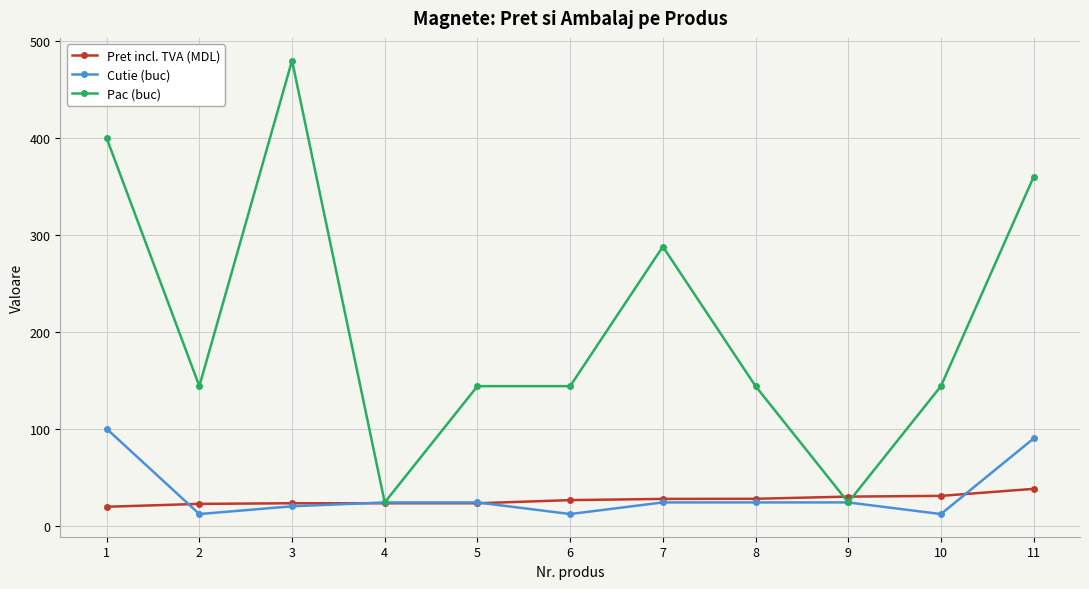

How many data points in Cutie (buc) are less than 24?

4